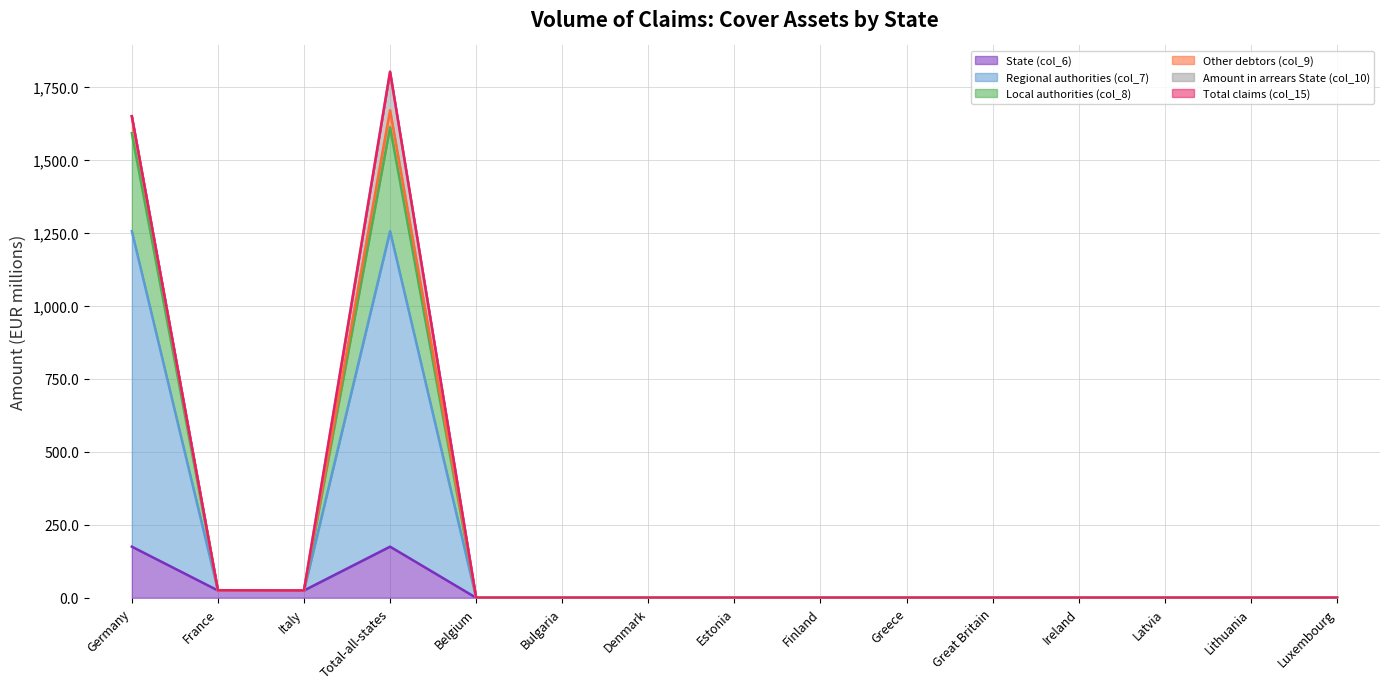

What is the label of the 5th point from the right?

Great Britain